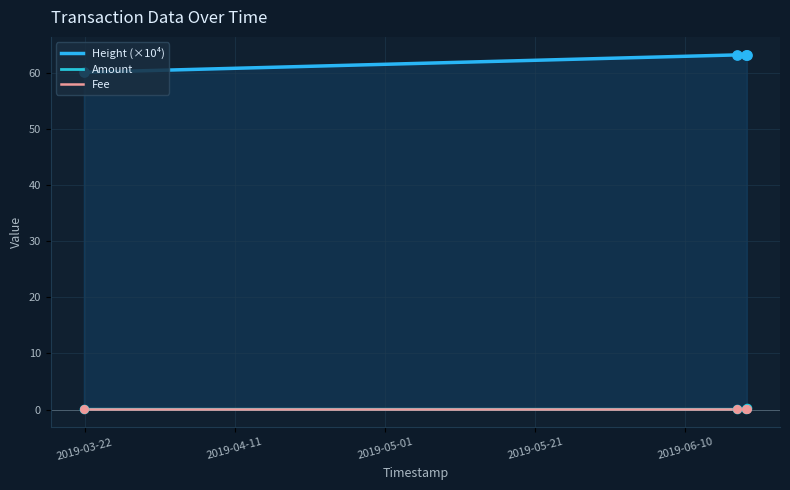

Which series reaches the maximum Y coordinate?

Height (×10⁴)